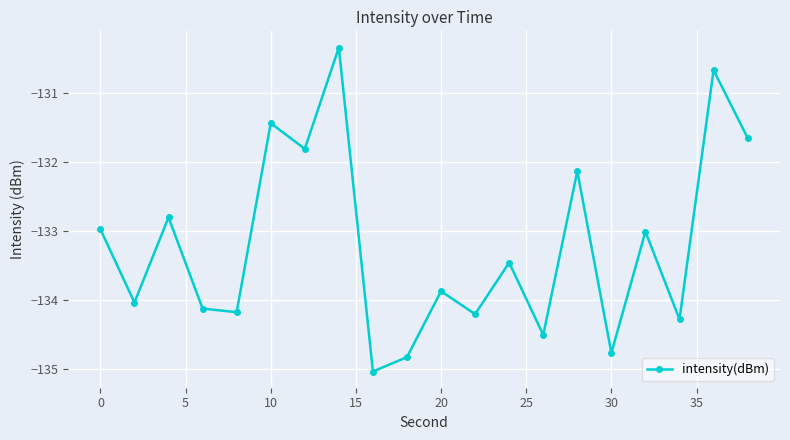

What is the value of the 13th point from the left?

-133.5